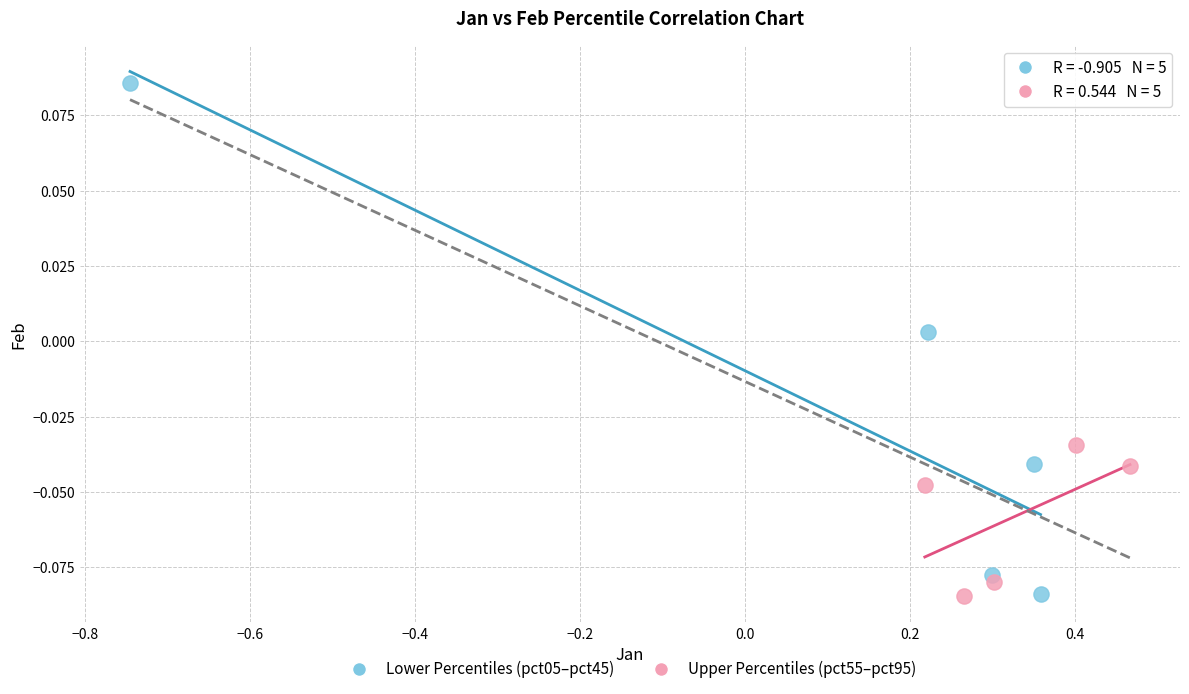

What are all the series names shown in the legend?

Lower Percentiles (pct05–pct45), Upper Percentiles (pct55–pct95)